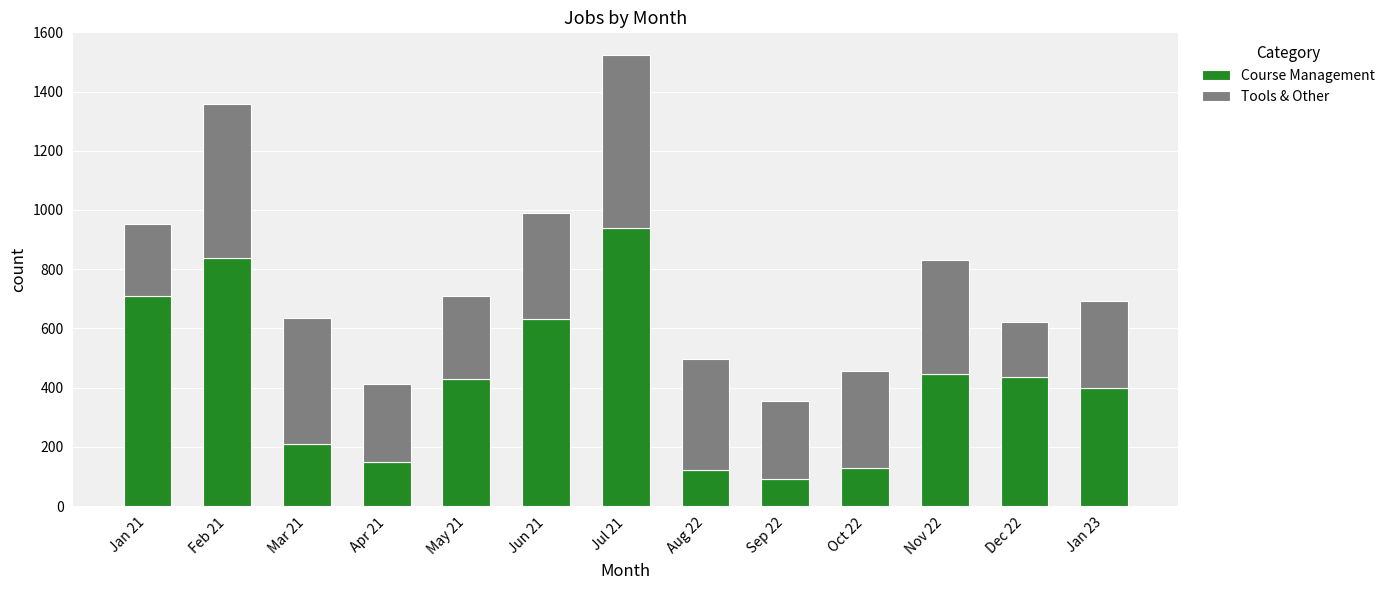

At which label does Course Management reach its peak?

Jul 21